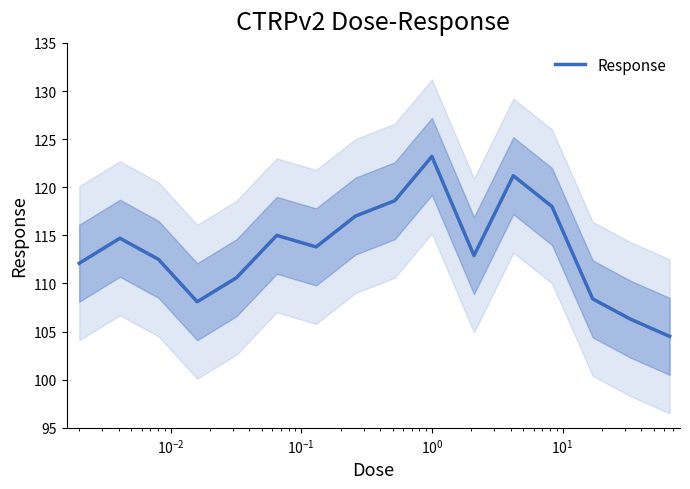

Reading left to right, what are all the values shown in this chart?

112.1	114.7	112.5	108.1	110.6	115.0	113.8	117.0	118.6	123.2	112.9	121.2	118.0	108.4	106.3	104.5